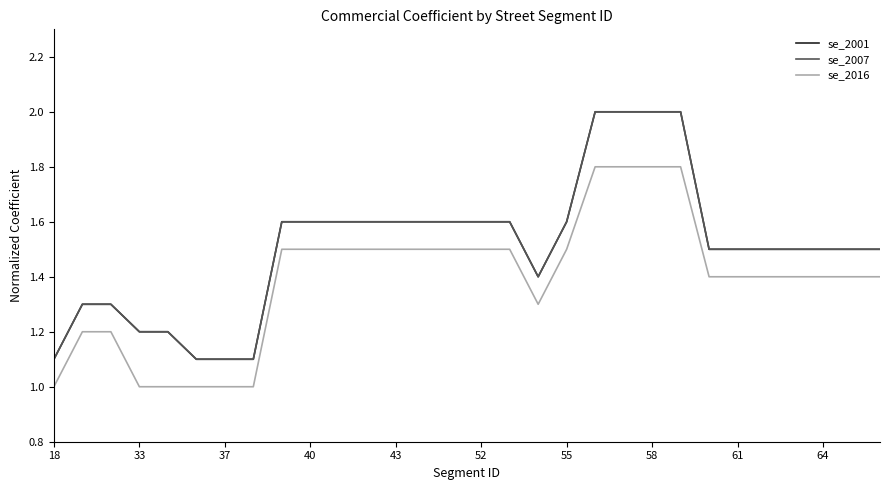

Which category has the lowest value in the se_2007 series?

18